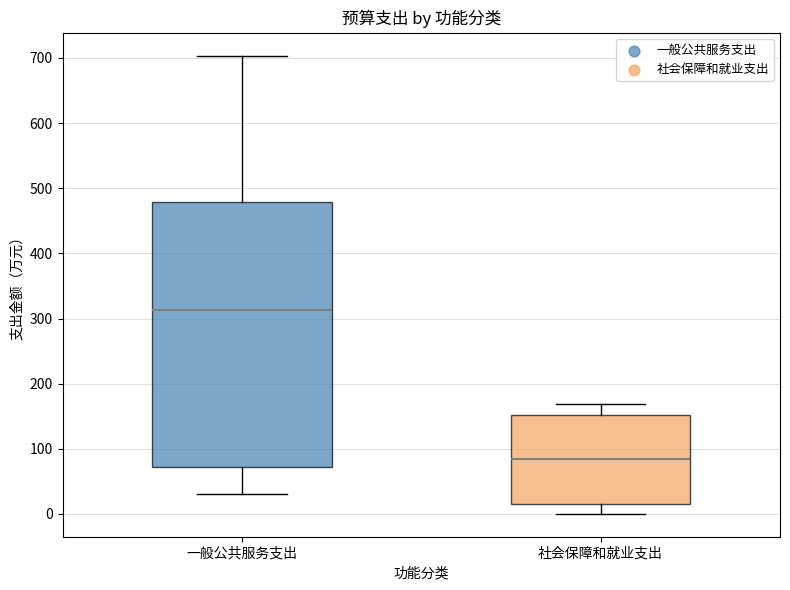

Which box is the tallest, from its lower edge to its upper edge?

一般公共服务支出